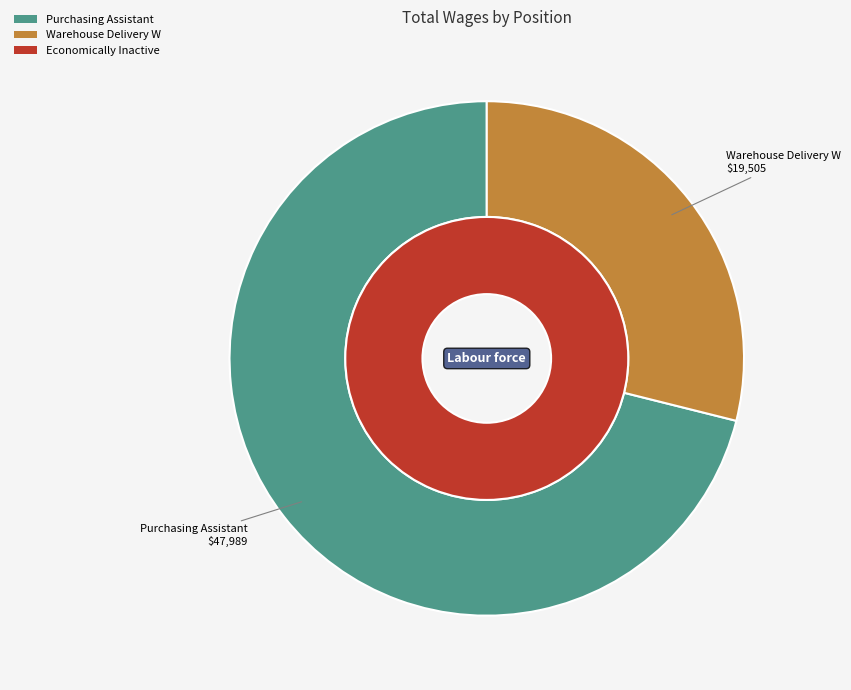

The Warehouse Delivery W slice represents 29% of the pie. True or false?

True